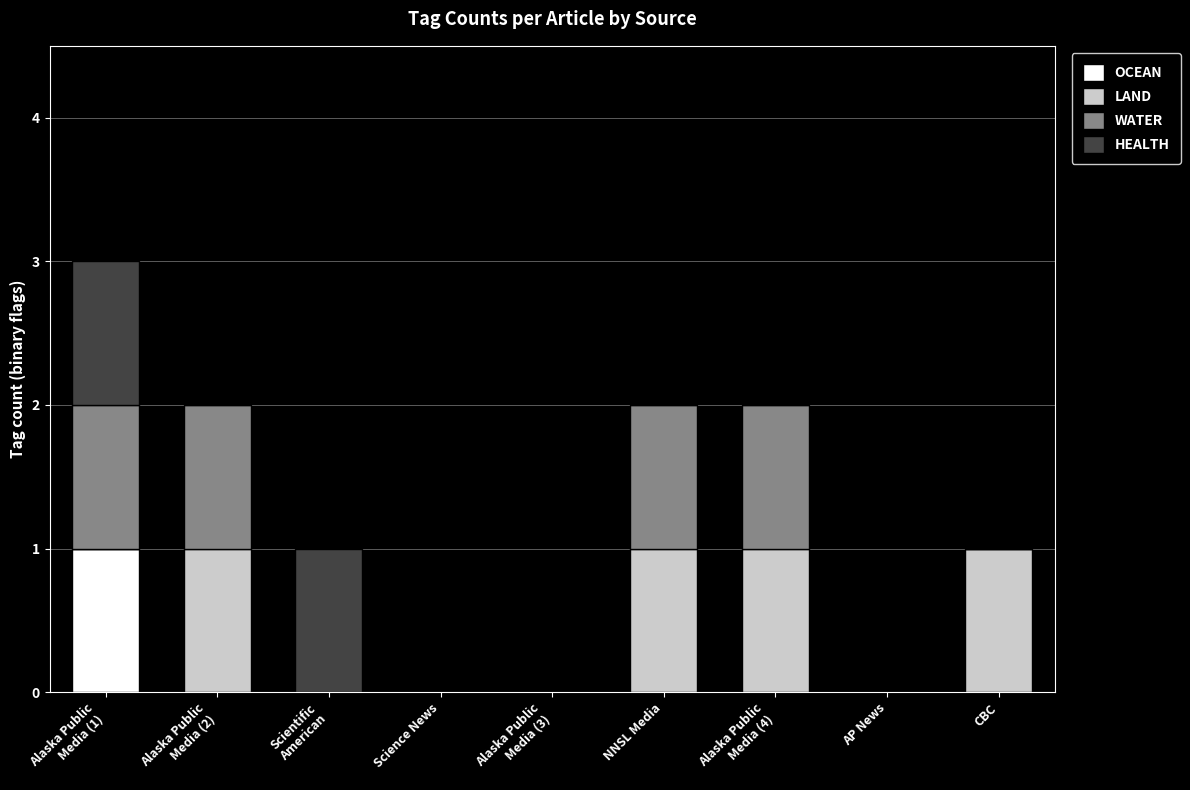

True or false: OCEAN has a value of 1 at Science News.

False